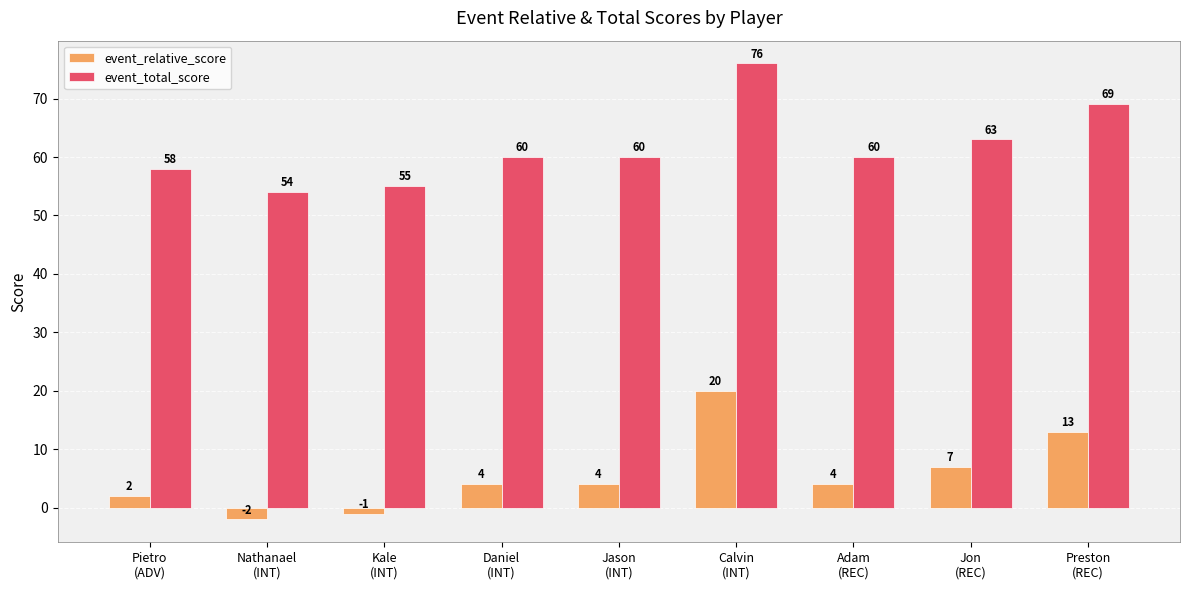

What is the maximum value for event_relative_score?

20